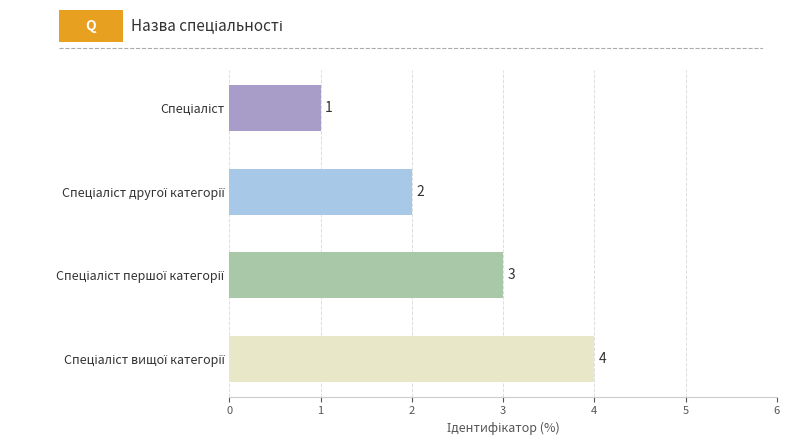

What is the difference between the maximum and second lowest values?

2